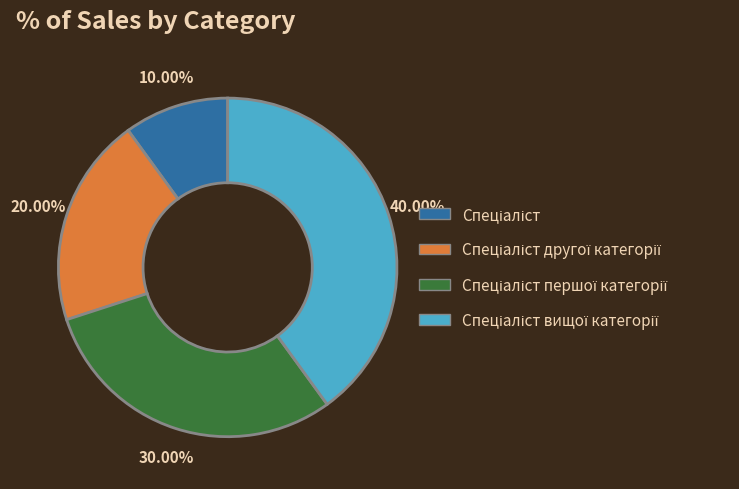

Does any single category account for the majority?

No